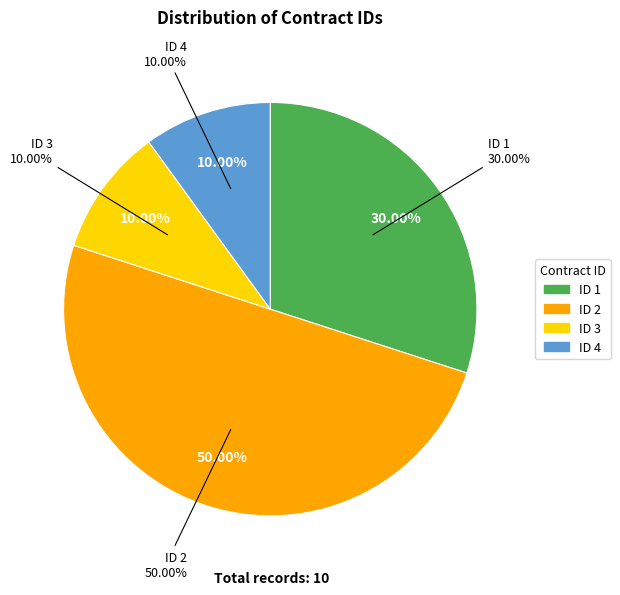

What is the smallest slice in the pie chart?

3